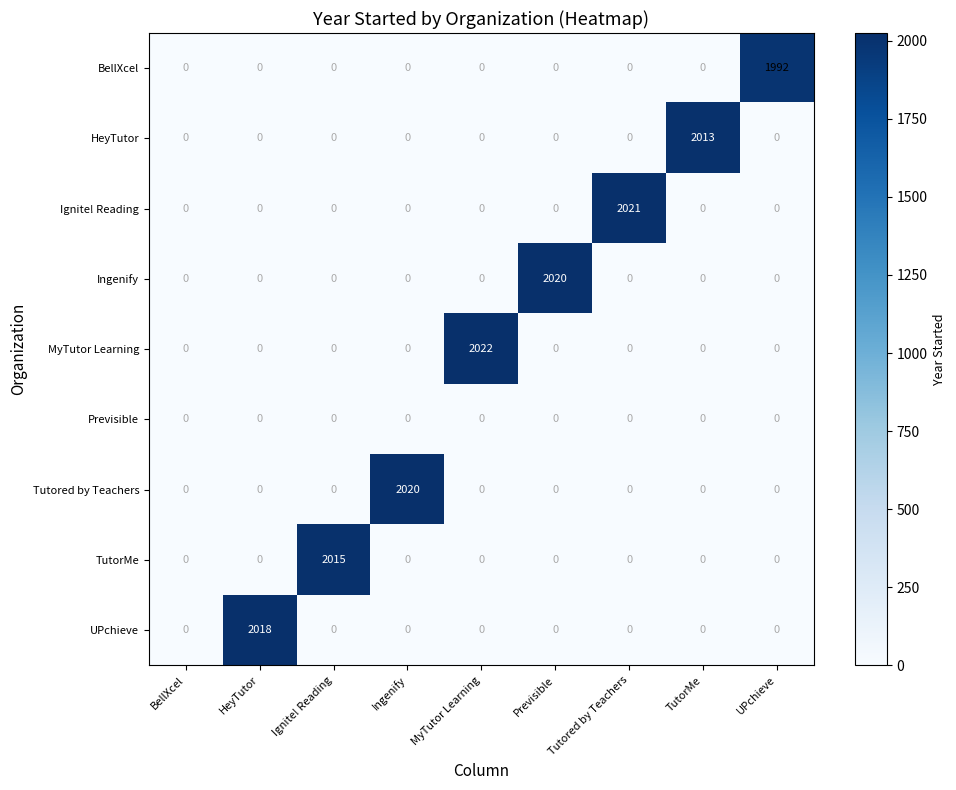

The TutorMe series shows -986 at BellXcel. True or false?

False